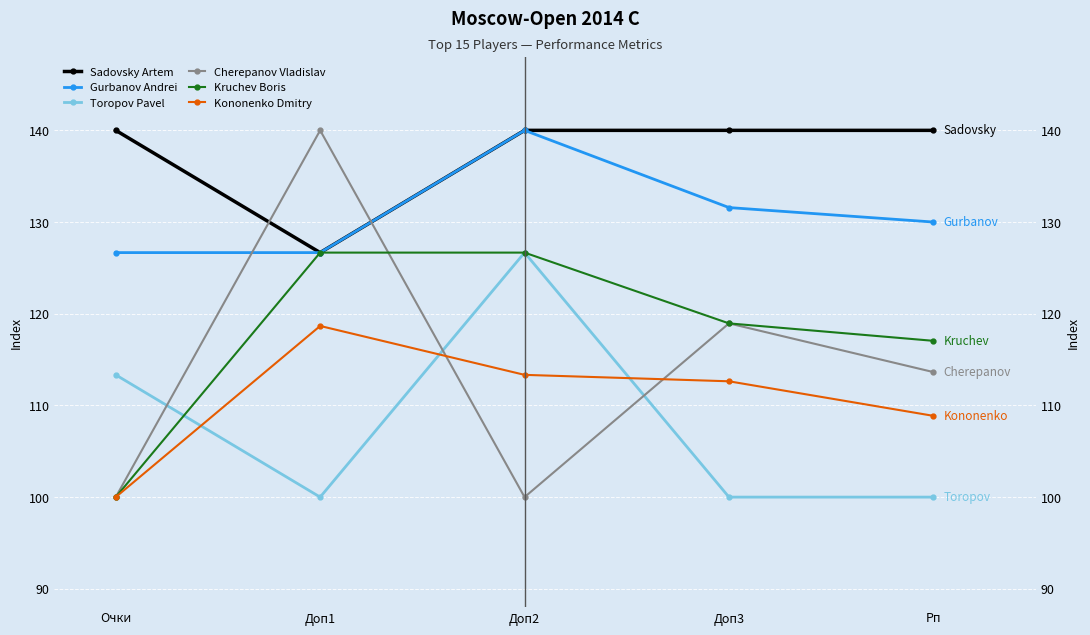

What is the label of the 4th point from the right?

Доп1